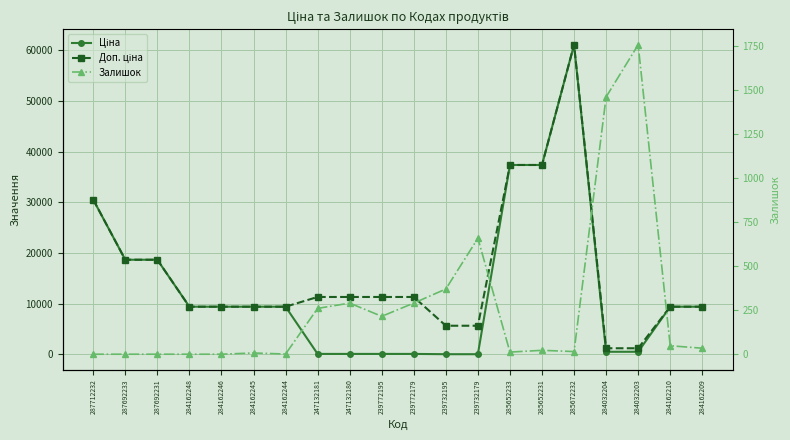

Rank the series at 247132181 from highest to lowest value.

Доп. ціна, Залишок, Ціна